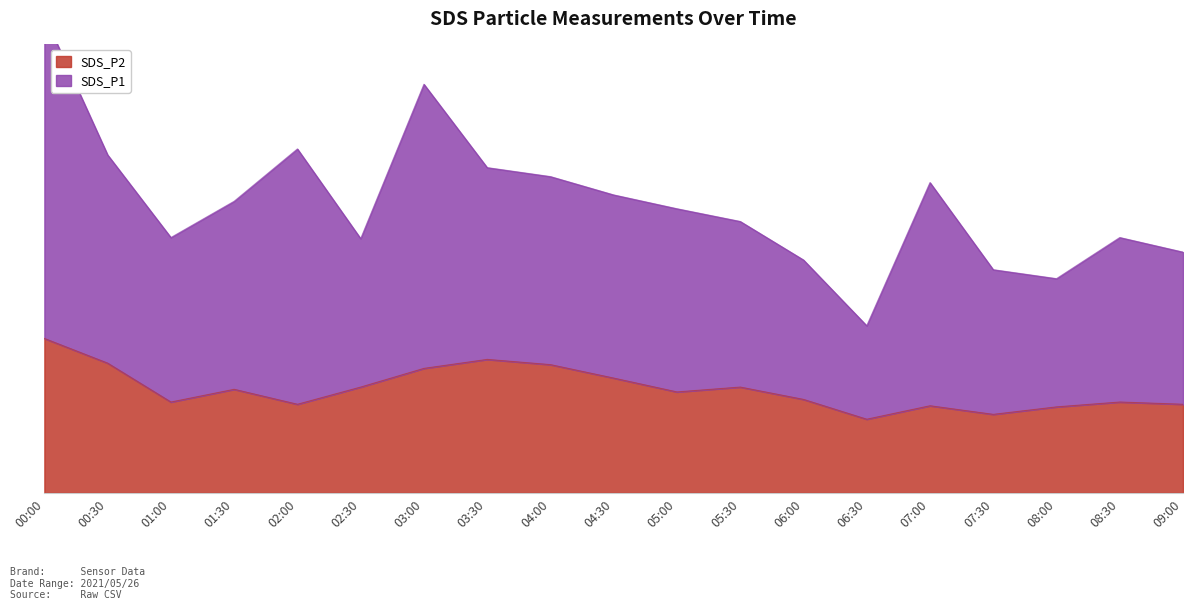

What is the approximate value at 08:00?

2.3